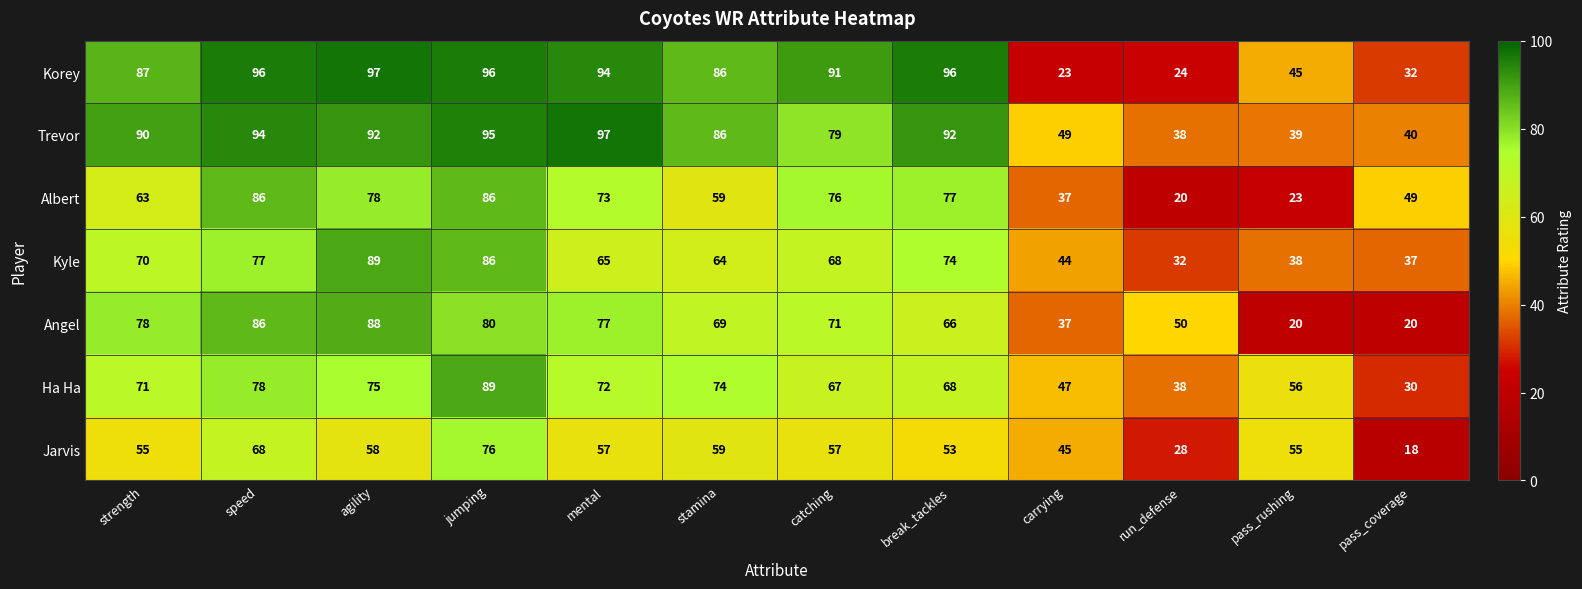

At which category is the sum across all series the highest?

jumping